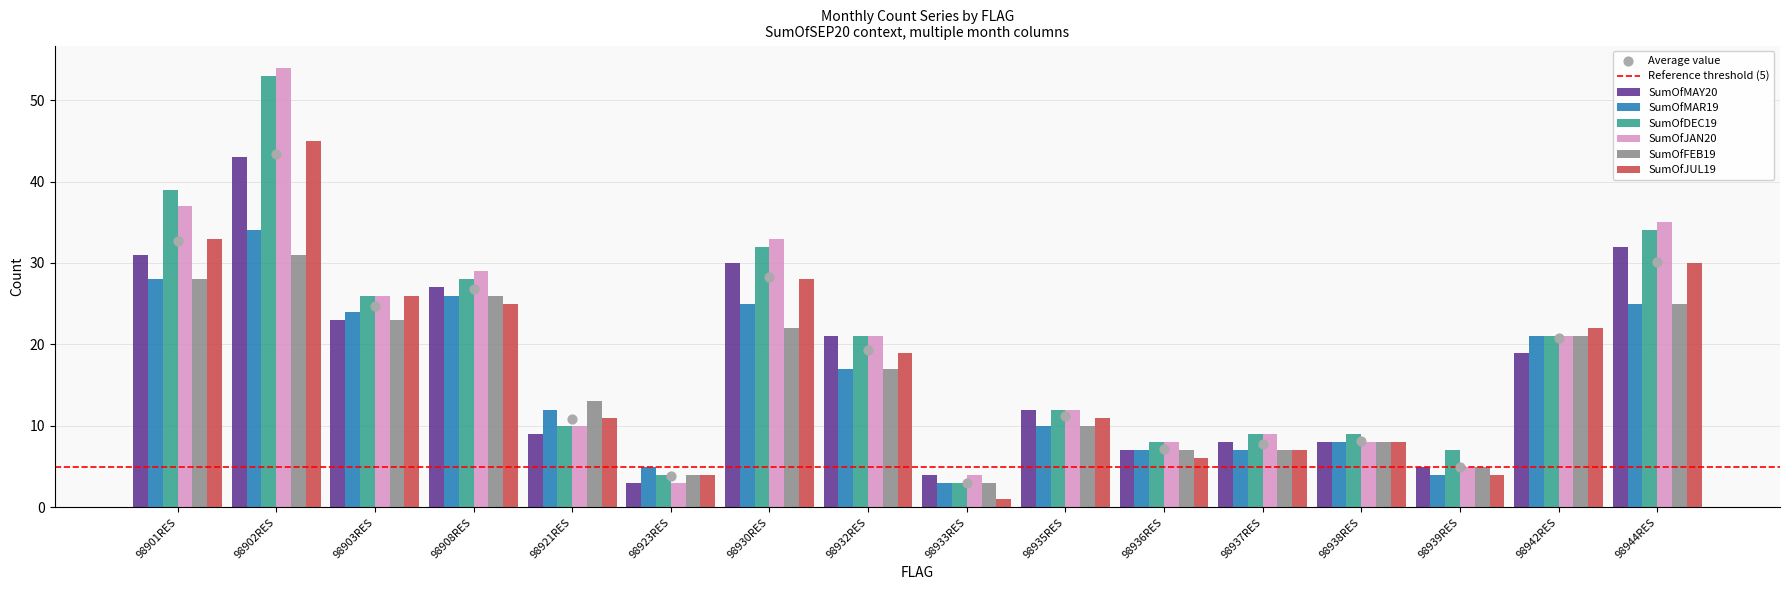

Which series contains the lowest Y value?

SumOfJUL19